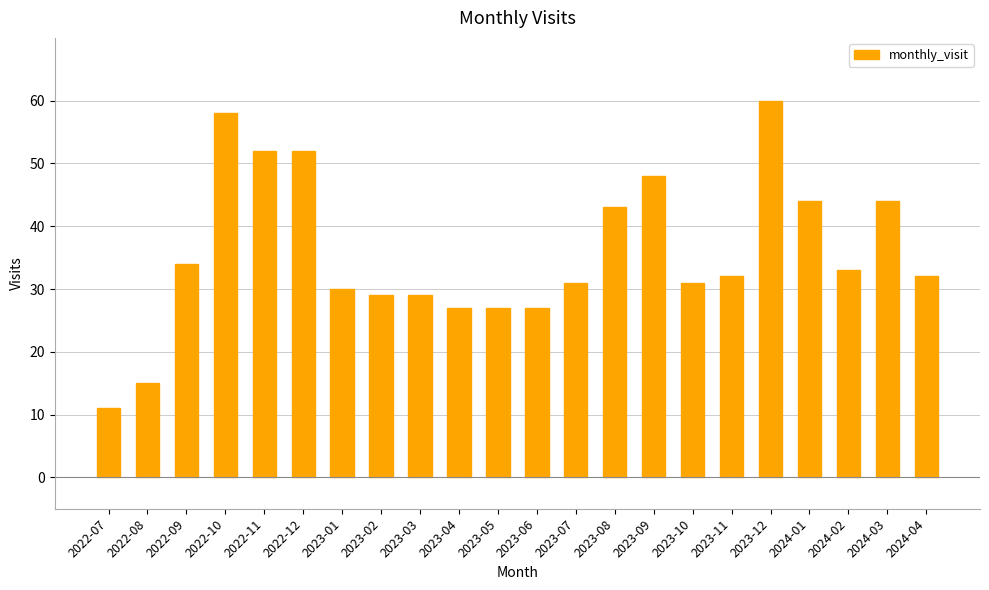

Reading left to right, list all the values displayed in this chart.

11	15	34	58	52	52	30	29	29	27	27	27	31	43	48	31	32	60	44	33	44	32